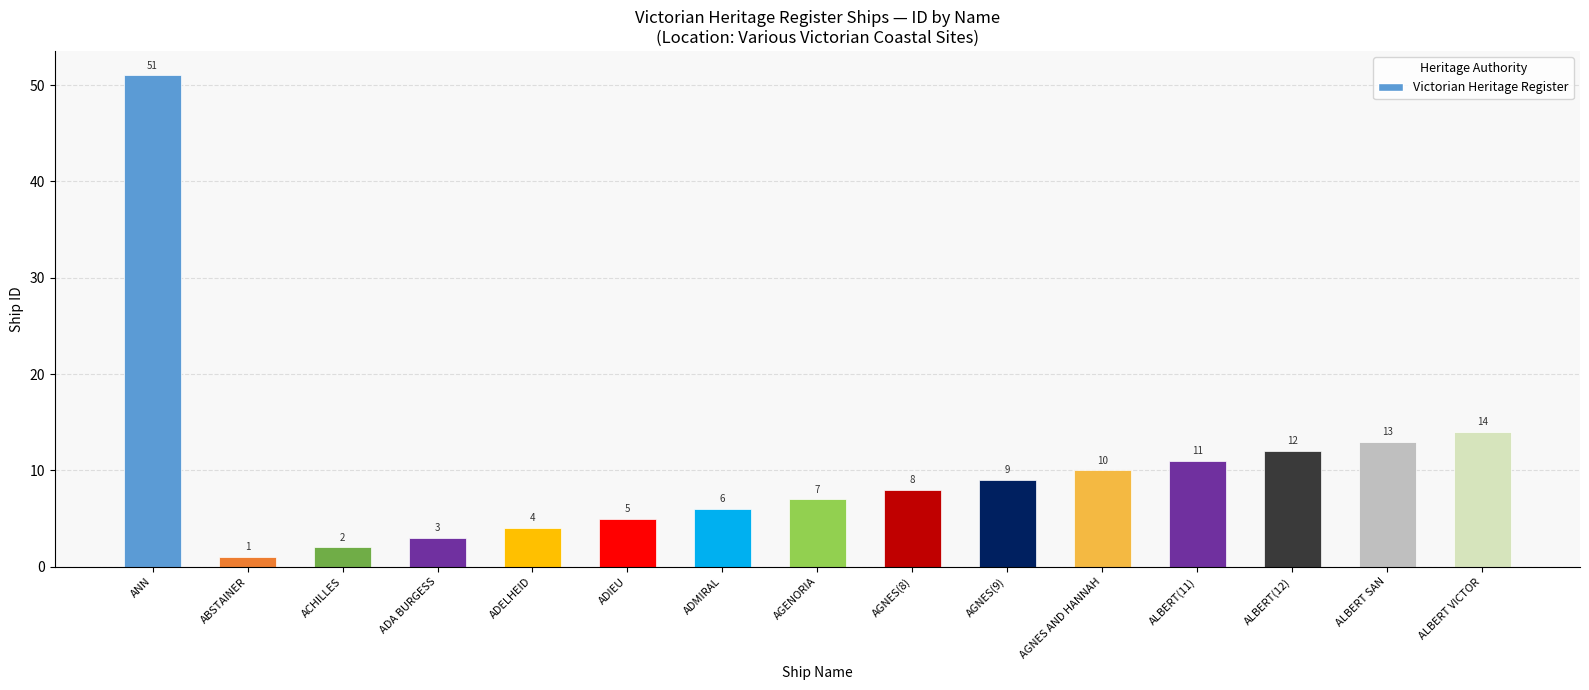

What is the greatest value displayed?

51